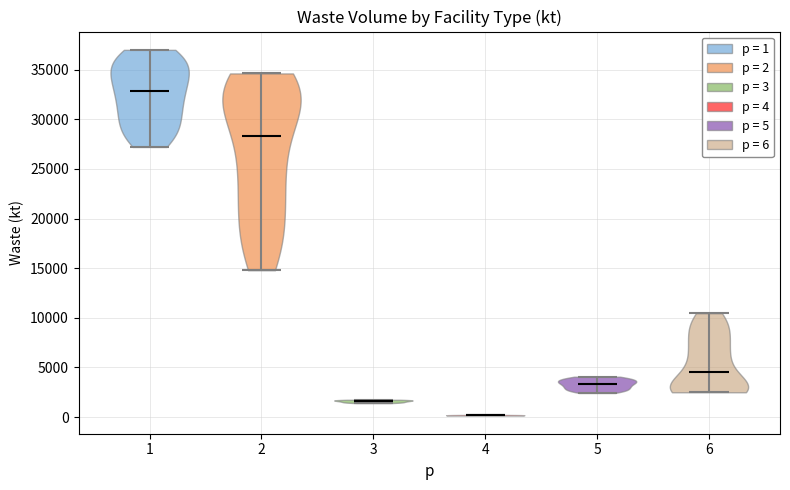

Reading left to right, read every violin against the y-axis: where its median line is, and the lowest and highest points it reaches. The values are not printed on the chart, so give them approximately, as read against the axis.

1: median line 33000, lowest point 27000, highest point 37000
2: median line 28500, lowest point 15000, highest point 34500
3: median line 1500, lowest point 1500, highest point 1500
4: median line 0, lowest point 0, highest point 0
5: median line 3500, lowest point 2500, highest point 4000
6: median line 4500, lowest point 2500, highest point 10500